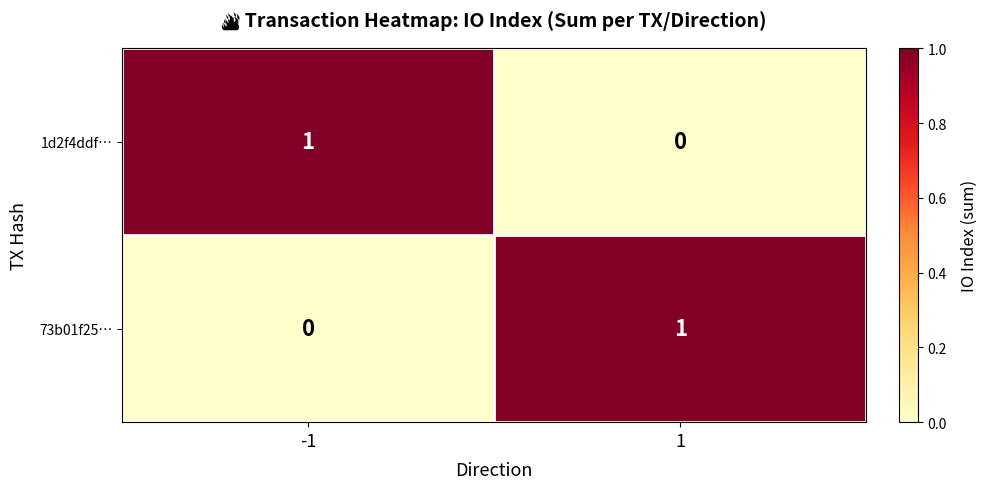

True or false: 1d2f4ddf… has a value of 0 at 1.

True